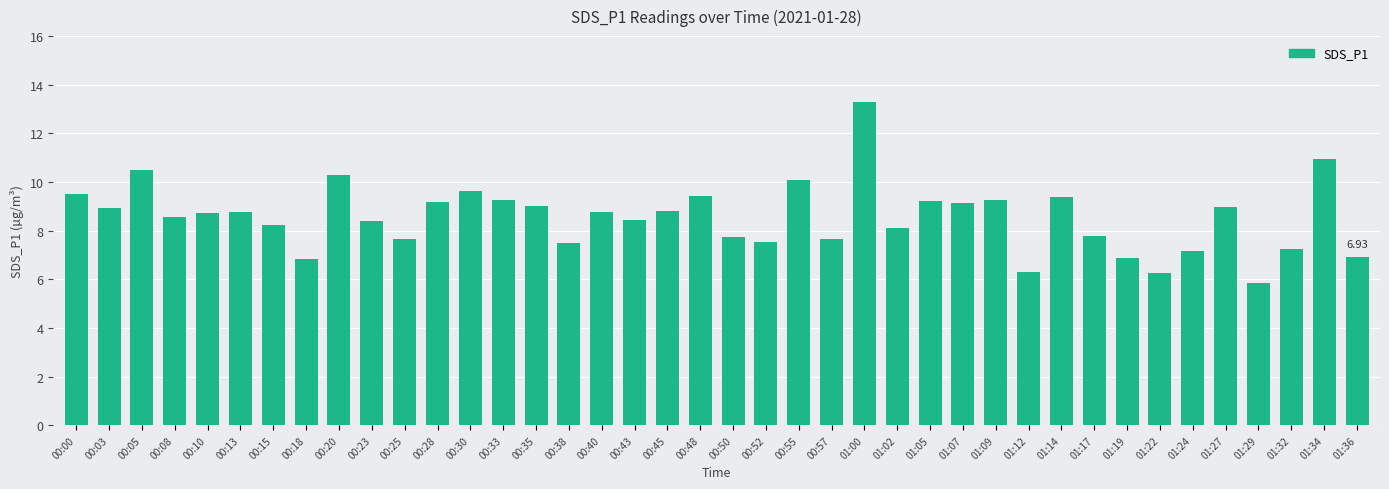

How many values are below 8?

14